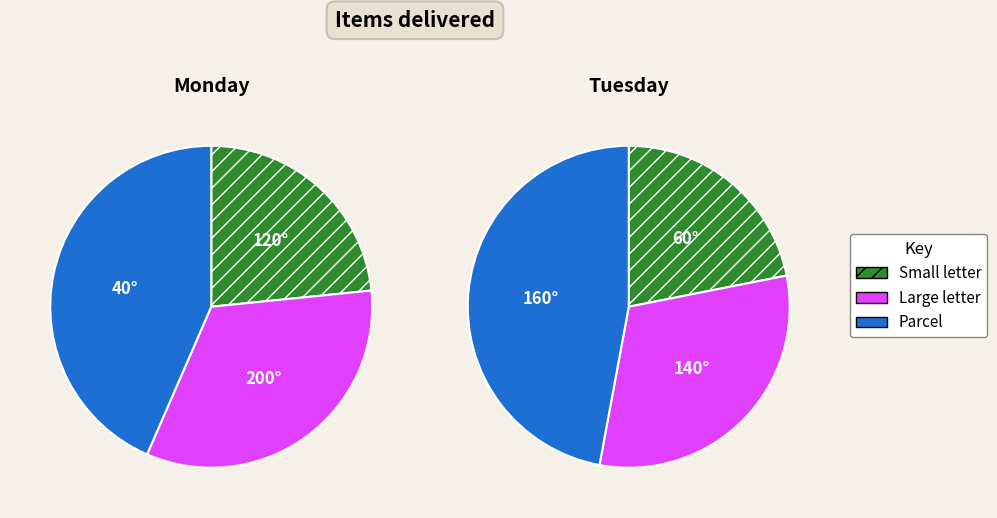

The V50 MONZA slice represents 1% of the pie. True or false?

False